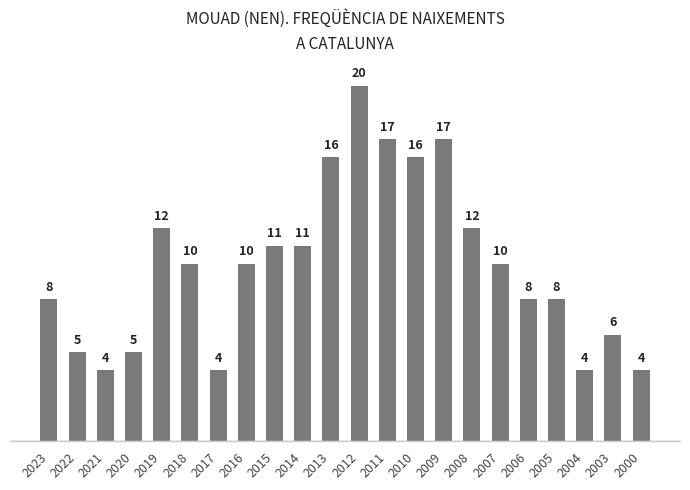

Reading right to left, transcribe all the data shown in this chart.

4	6	4	8	8	10	12	17	16	17	20	16	11	11	10	4	10	12	5	4	5	8